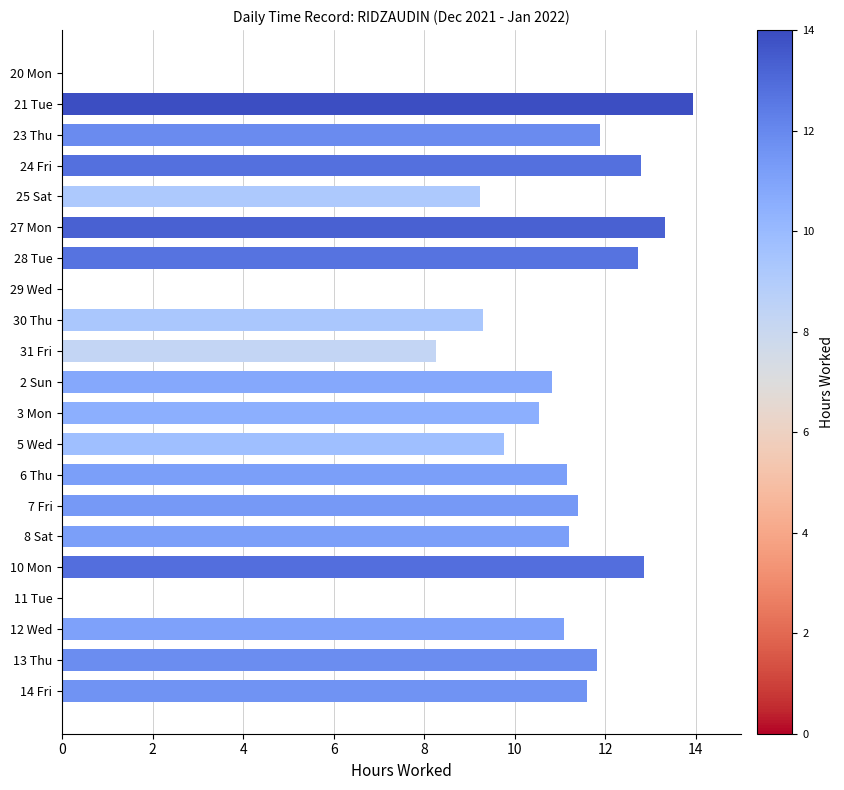

How many data points does each series have?

21